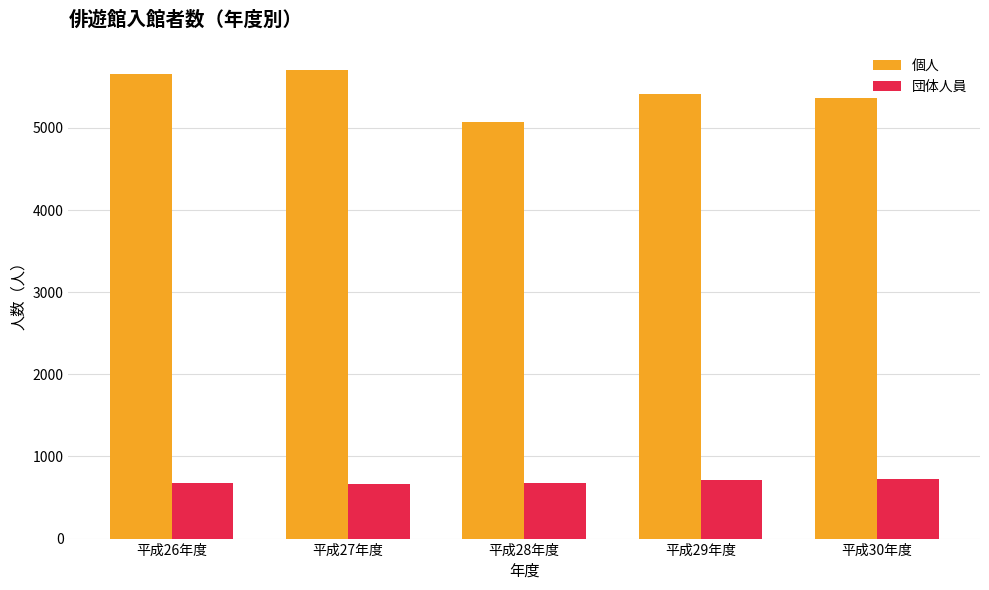

Which series has the widest spread of values?

個人